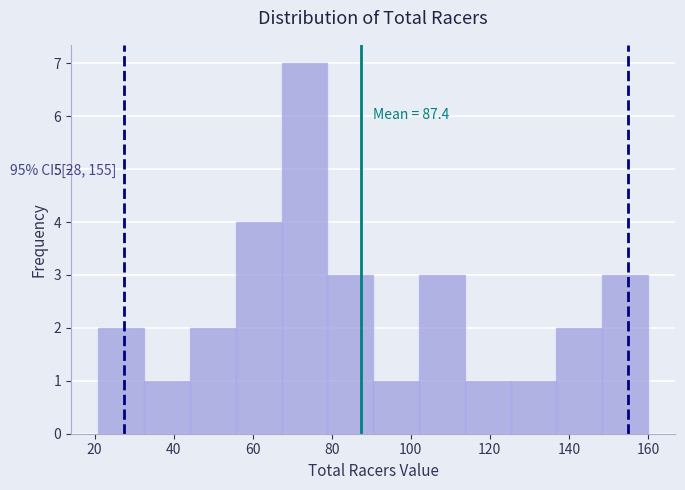

Over which range of the x-axis is the bar tallest?

68 to 78